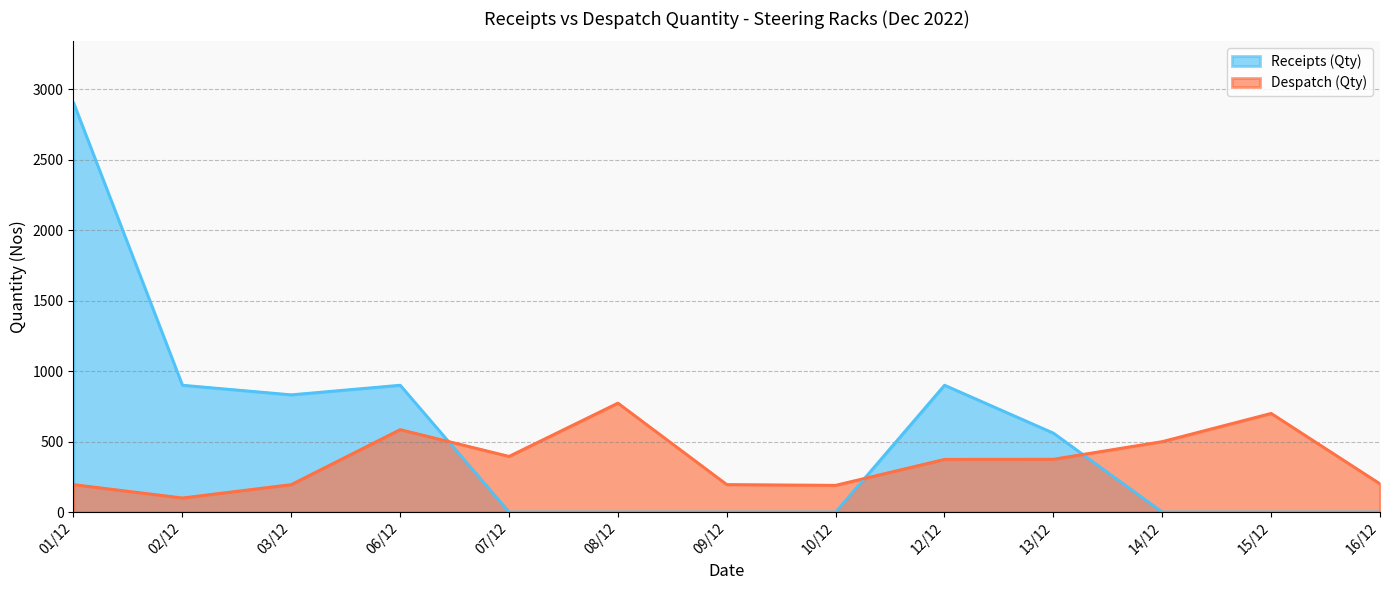

How many values in the Despatch (Qty) series are below 374?

6